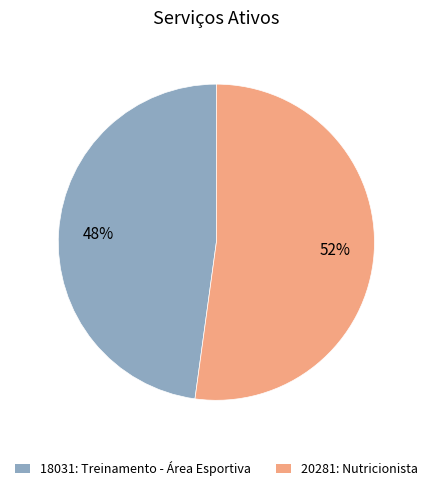

What is the ratio of the value at 20281: Nutricionista to the value at 18031: Treinamento - Área Esportiva?

1.1